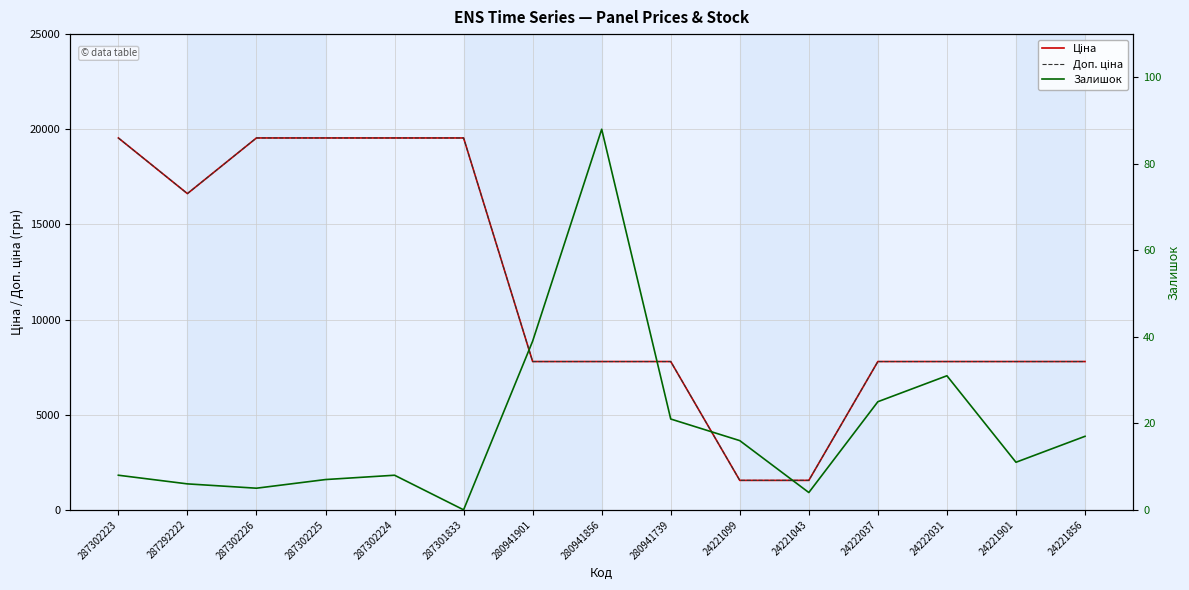

Reading left to right, extract all data points from this chart.

Ціна: 287302223=19542.7	287292222=16618.0	287302226=19542.7	287302225=19542.7	287302224=19542.7	287301833=19542.7	280941901=7792.9	280941856=7792.9	280941739=7792.9	24221099=1547.7	24221043=1547.7	24222037=7792.9	24222031=7792.9	24221901=7792.9	24221856=7792.9
Доп. ціна: 287302223=19542.7	287292222=16618.0	287302226=19542.7	287302225=19542.7	287302224=19542.7	287301833=19542.7	280941901=7792.9	280941856=7792.9	280941739=7792.9	24221099=1548.0	24221043=1548.0	24222037=7792.9	24222031=7792.9	24221901=7792.9	24221856=7792.9
Залишок: 287302223=8.0	287292222=6.0	287302226=5.0	287302225=7.0	287302224=8.0	287301833=0.0	280941901=39.0	280941856=88.0	280941739=21.0	24221099=16.0	24221043=4.0	24222037=25.0	24222031=31.0	24221901=11.0	24221856=17.0